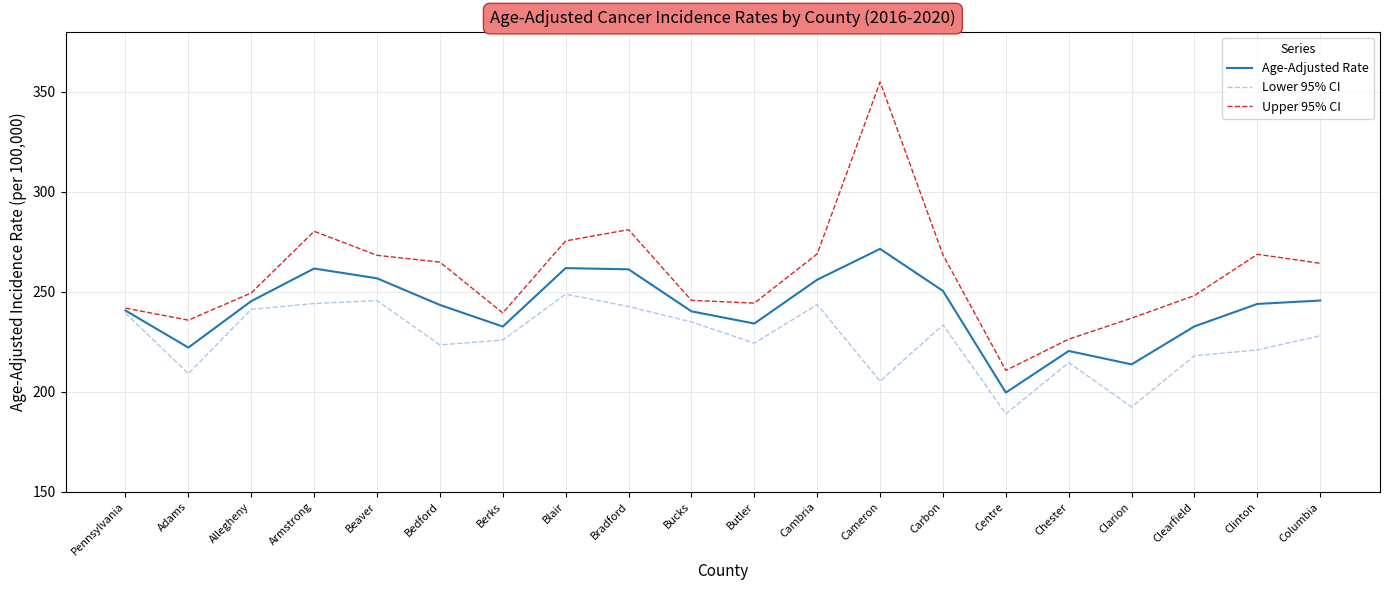

What are all the series names shown in the legend?

Age-Adjusted Rate, Lower 95% CI, Upper 95% CI